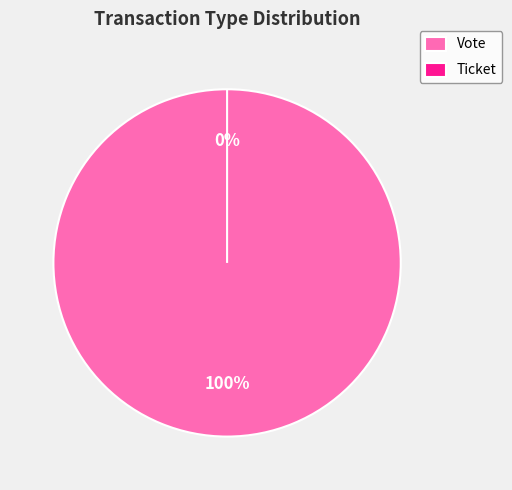

Is there any slice that represents more than half of the pie?

Yes